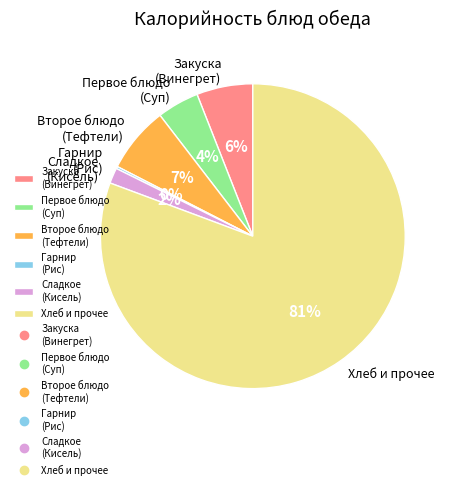

What percentage is the Первое блюдо (Суп) slice, to the nearest percent?

4%